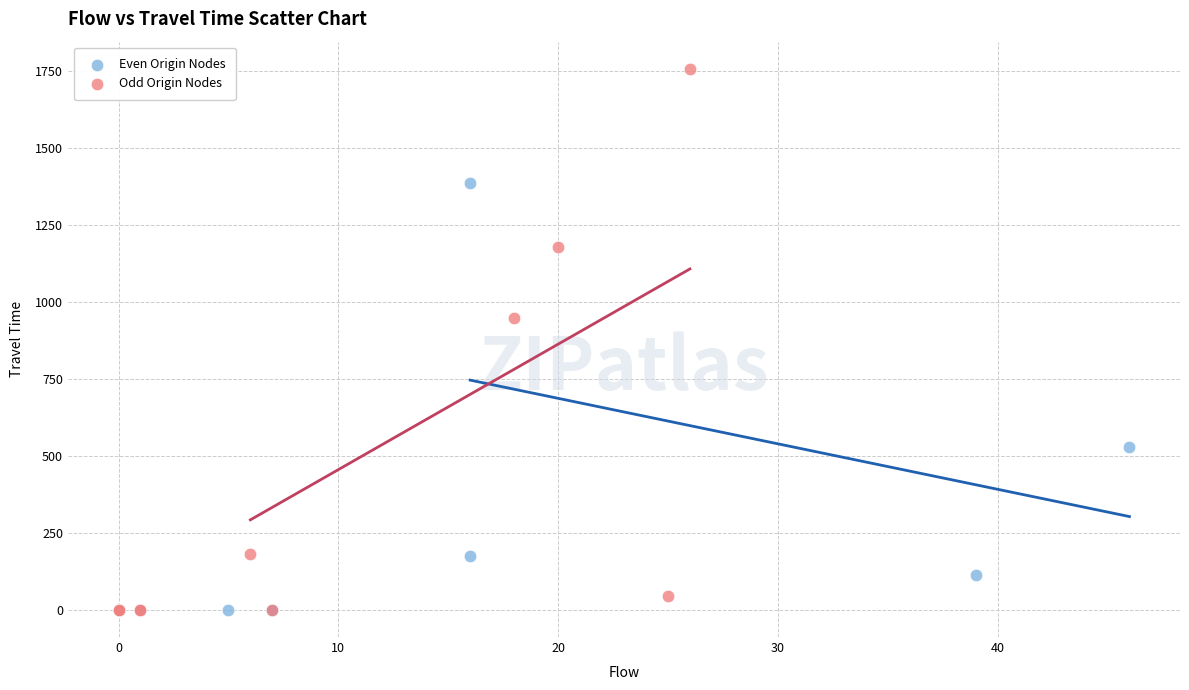

Which series reaches the maximum Y coordinate?

Odd Origin Nodes